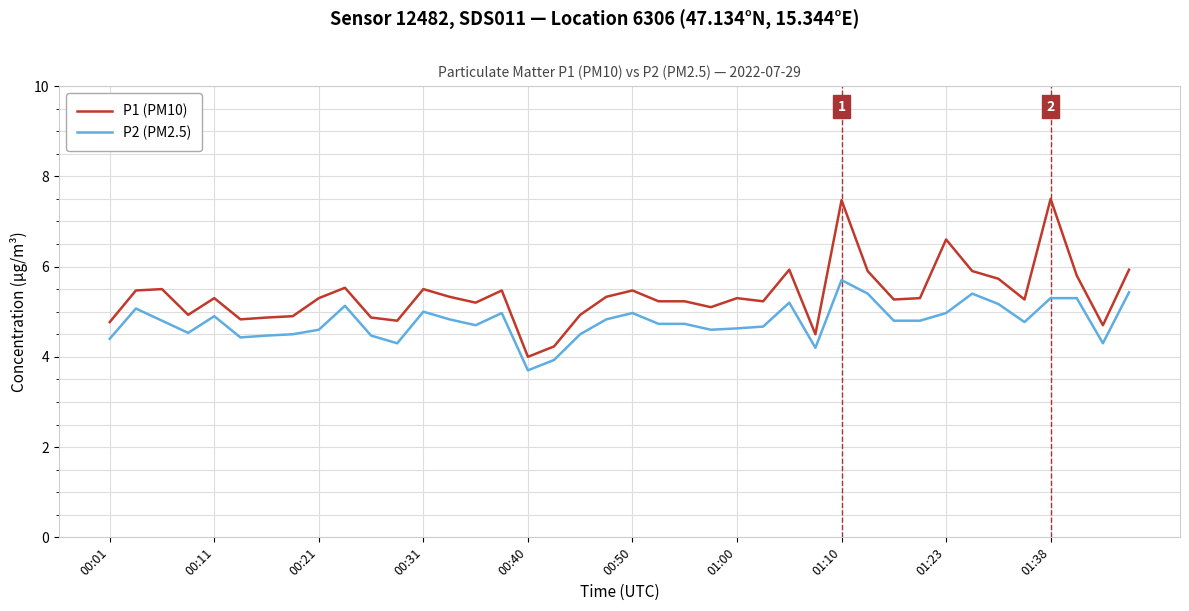

Which series has the widest spread of values?

P1 (PM10)